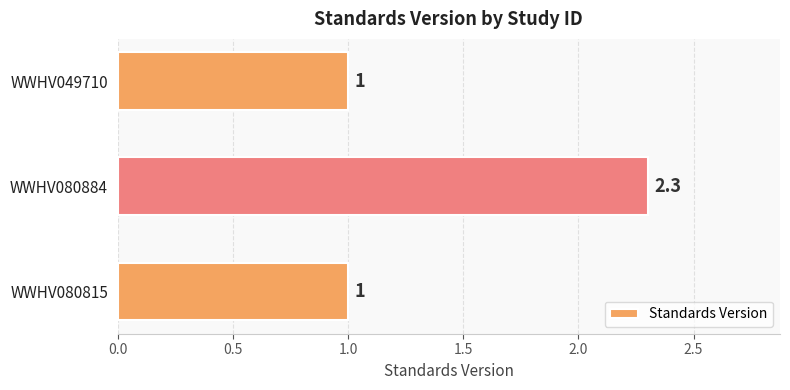

Is it true that the value at WWHV080884 is 3.8?

False